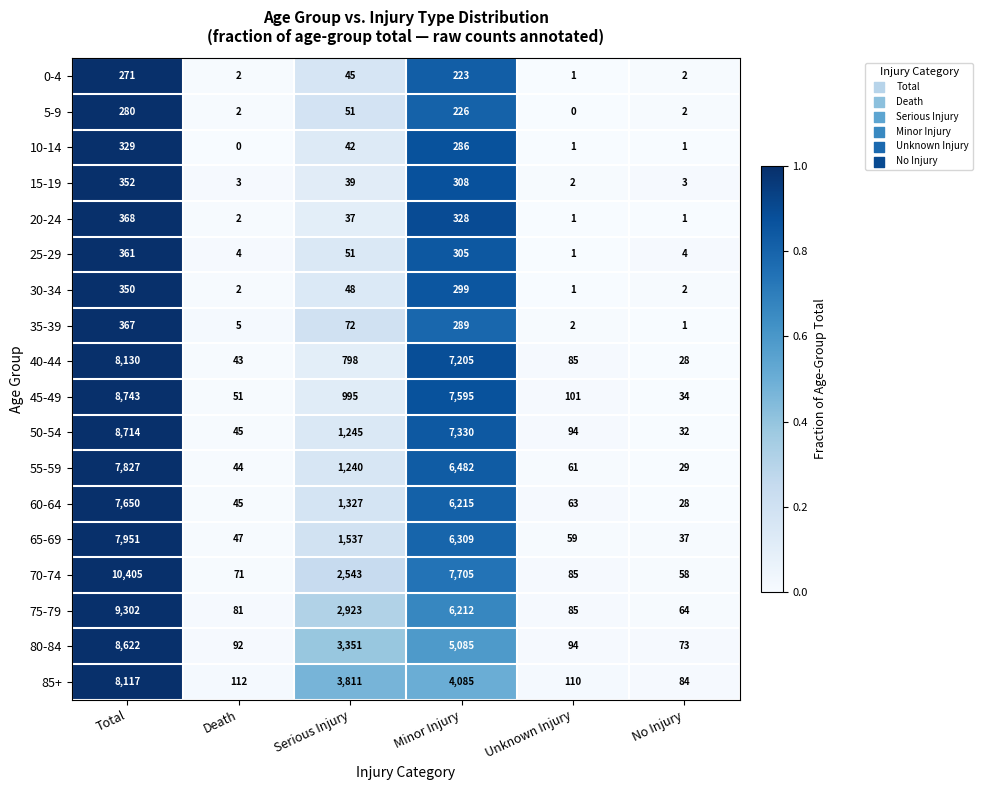

What is the difference between the highest and lowest values at Serious Injury?

3774